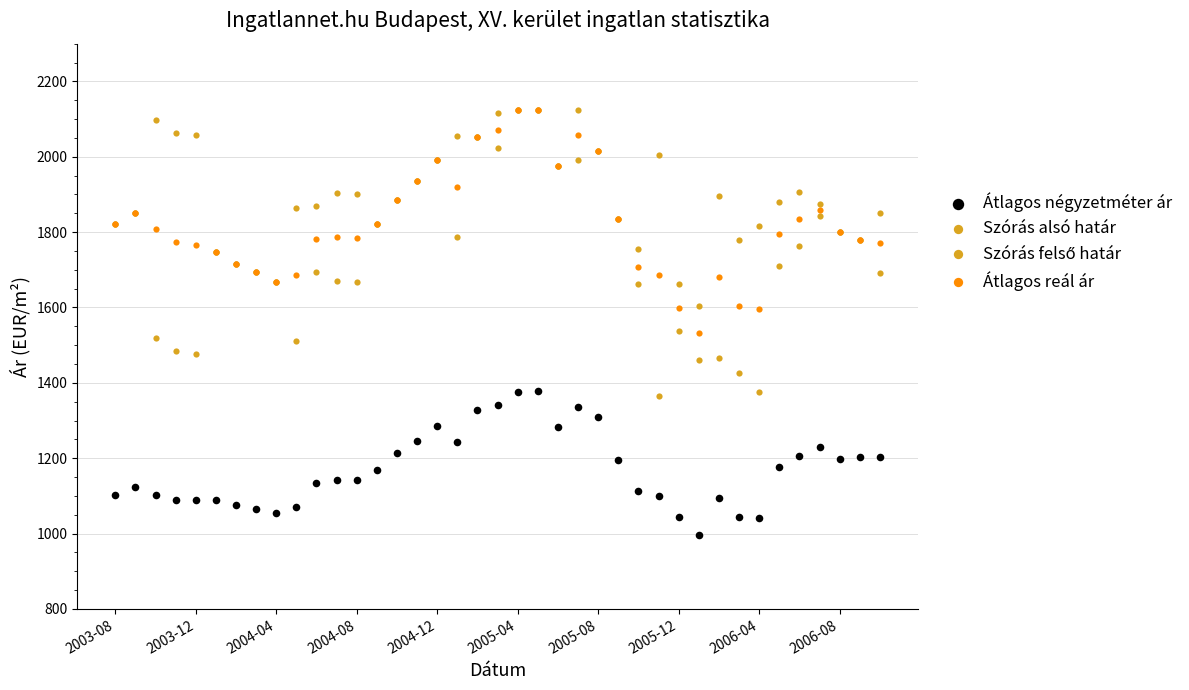

Which series has the widest spread of Y values?

Szórás alsó határ